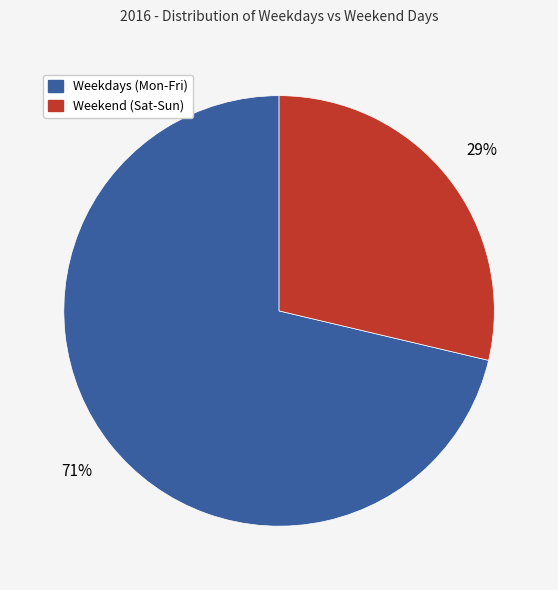

Do Weekdays (Mon-Fri) and Weekend (Sat-Sun) together represent more than half of the pie?

Yes